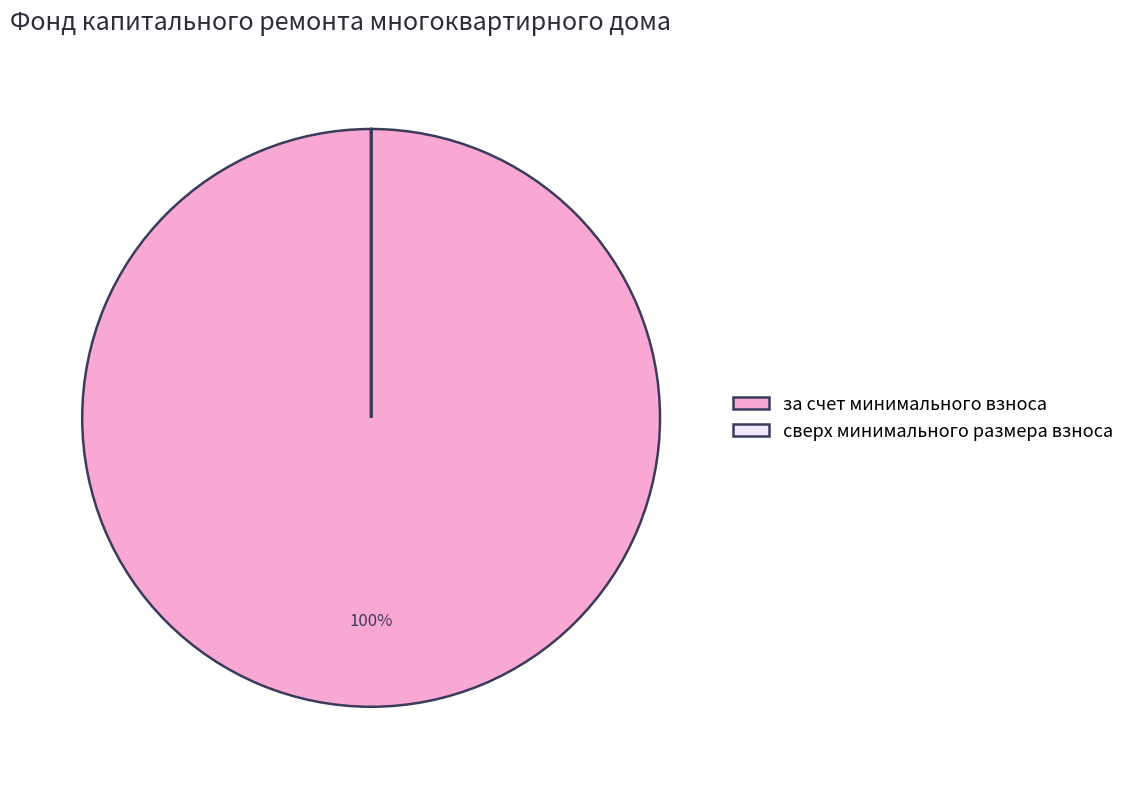

Which category has the biggest portion of the pie?

за счет минимального взноса